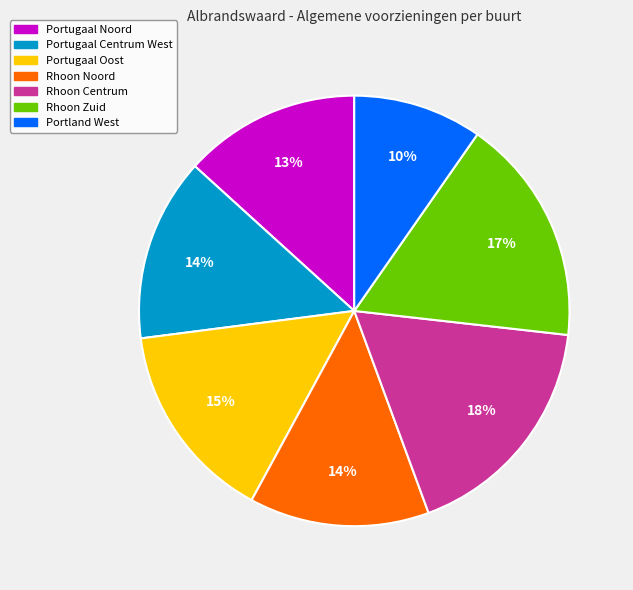

Combined, do Rhoon Noord and Portland West account for over 50%?

No